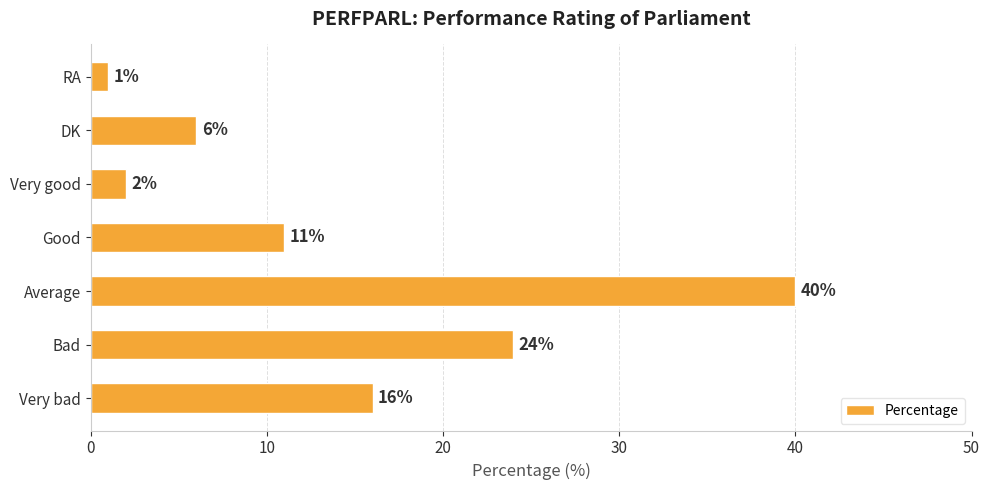

What is the ratio of the value at RA to the value at Very good?

0.5